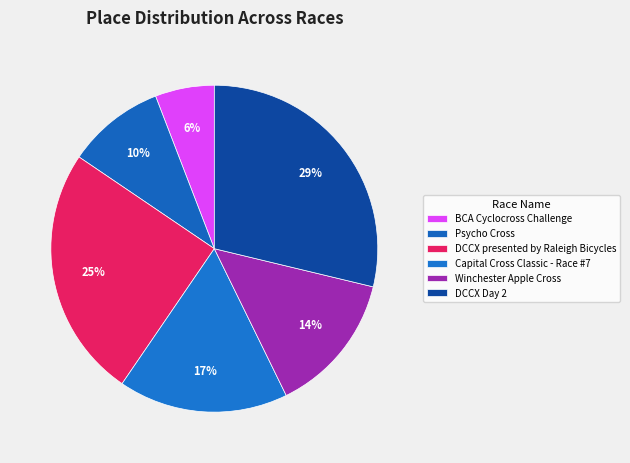

Which has a higher value, DCCX Day 2 or Psycho Cross?

DCCX Day 2